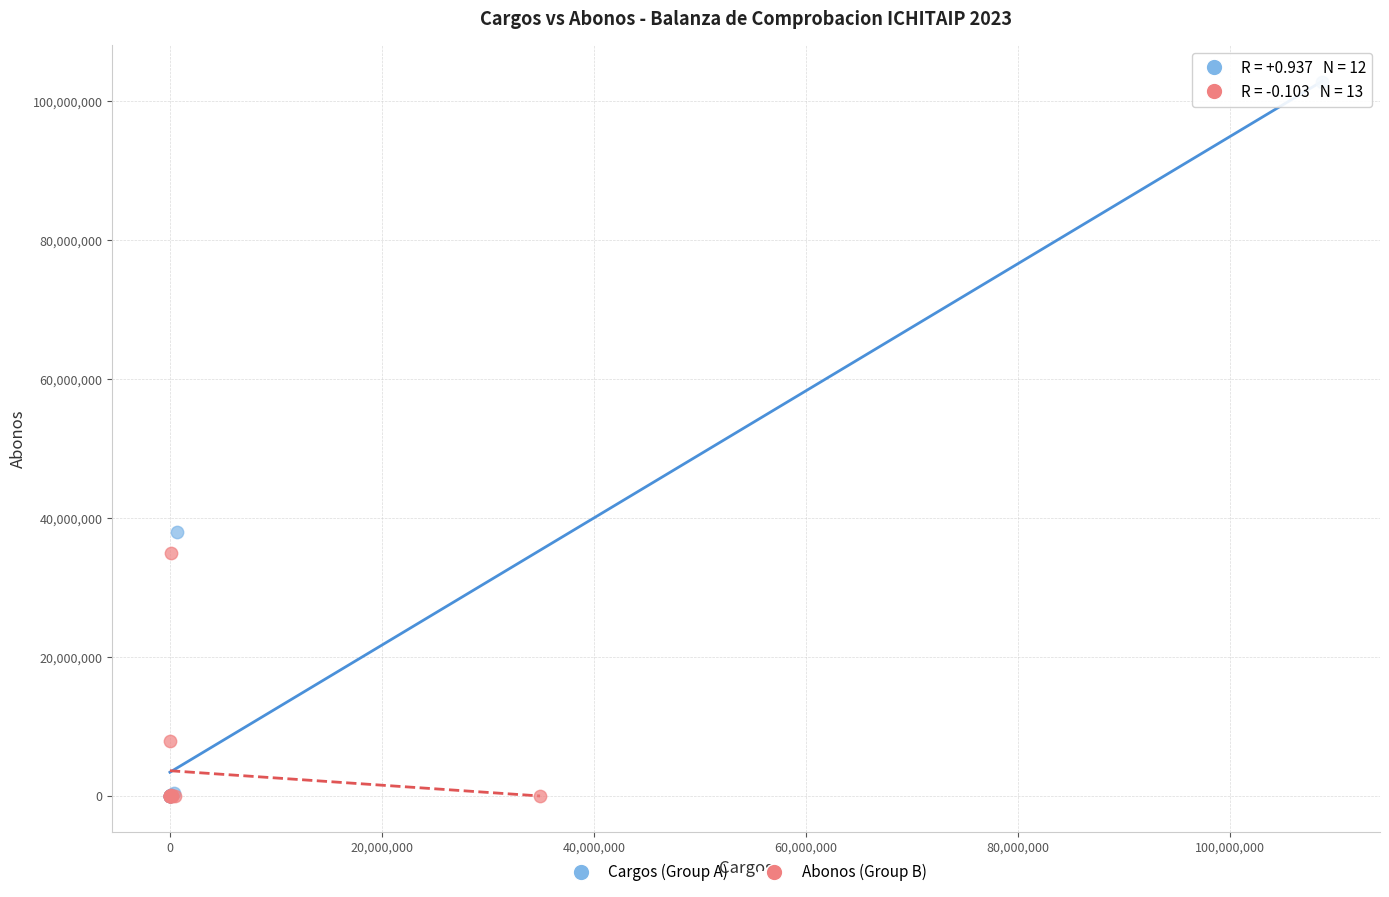

Which series has the widest spread of Y values?

Cargos (Group A)